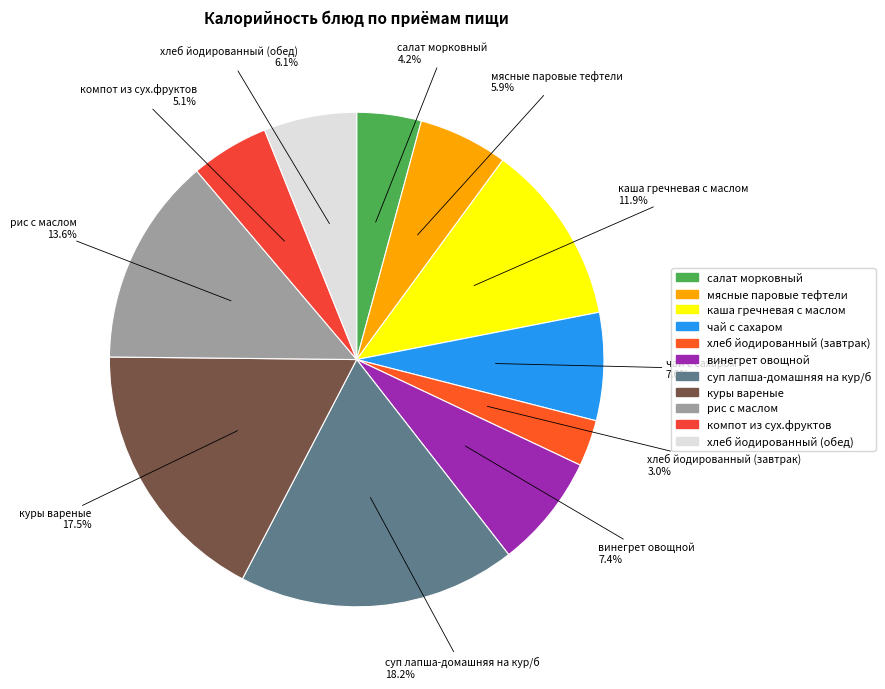

Is the sum of хлеб йодированный (обед) and рис с маслом greater than half?

No